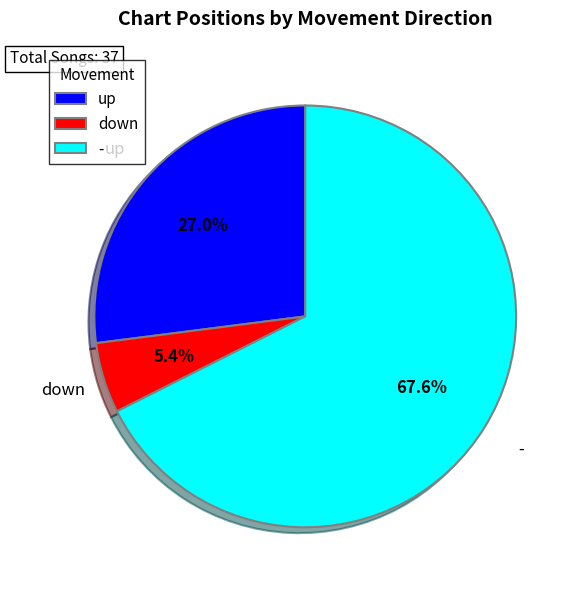

Does any single category account for the majority?

Yes